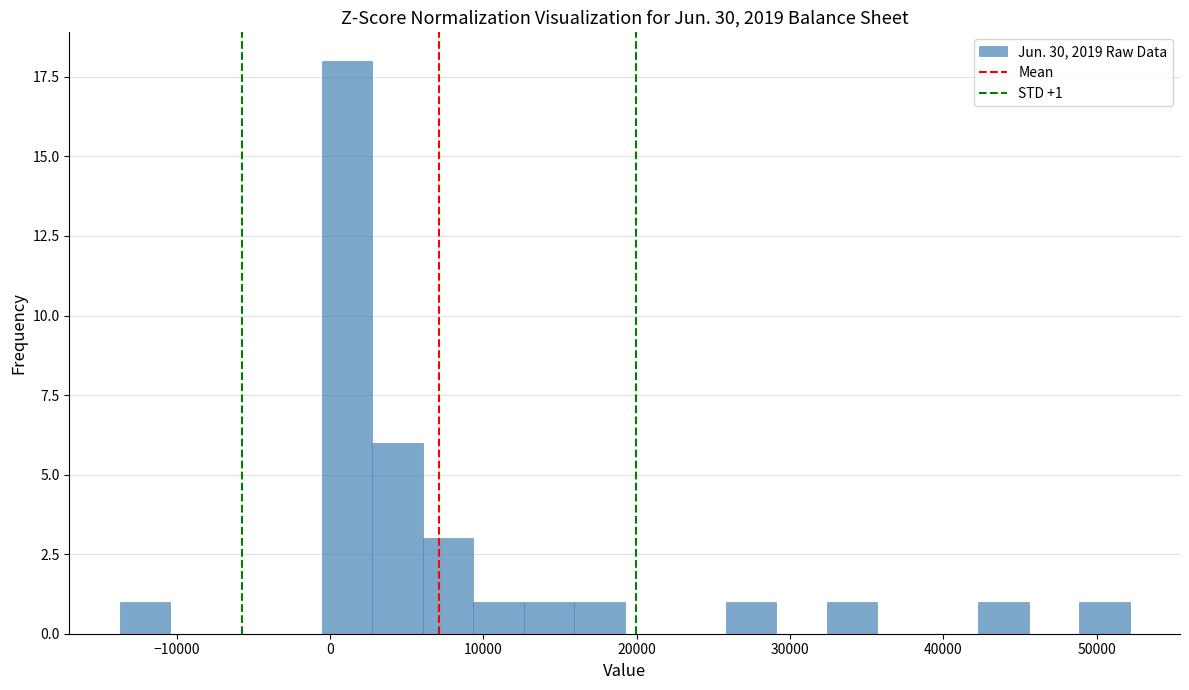

Read against the x-axis, roughly where is the centre of the tallest bar?

1000